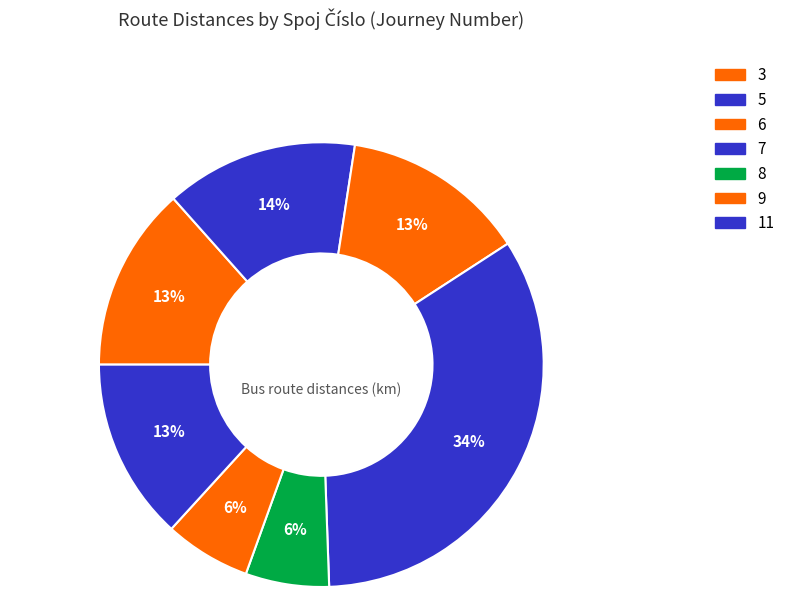

Is 9 the majority of the pie?

No